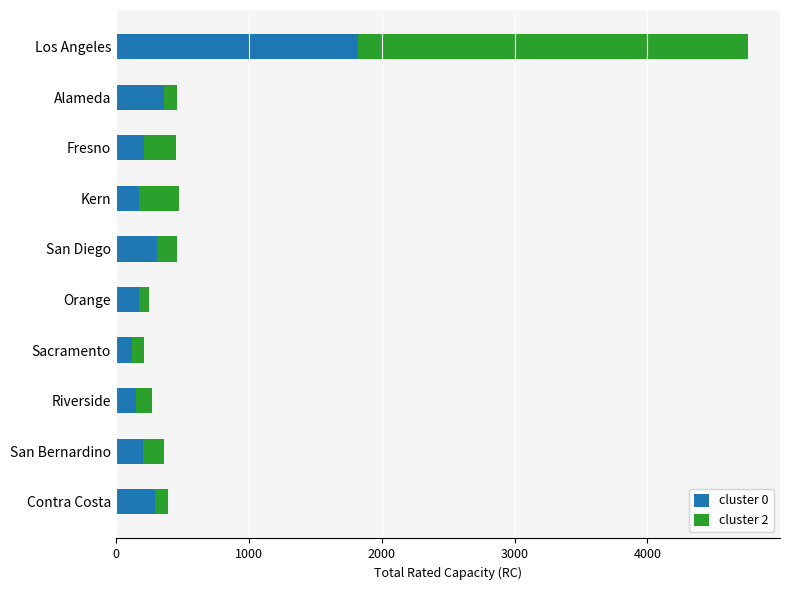

What is the difference between the maximum and minimum values in the cluster 0 series?

1700